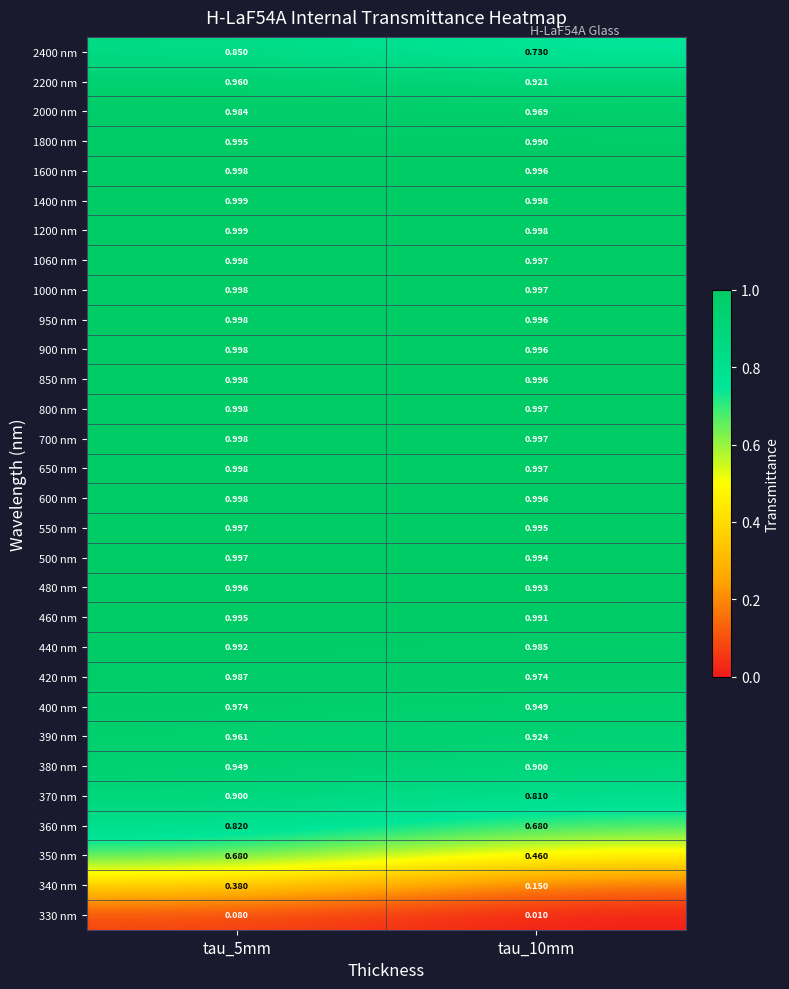

Count the number of data series in this chart.

30